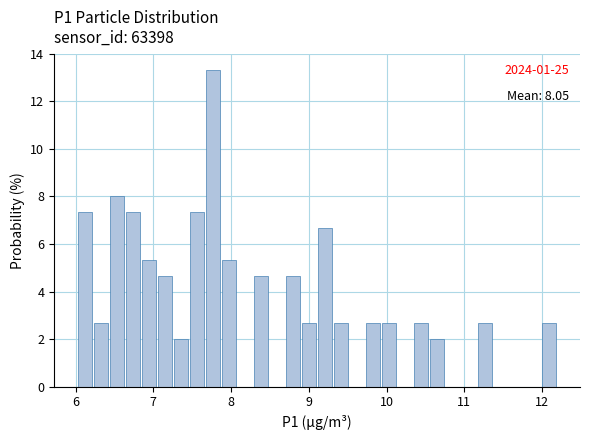

Read against the x-axis, roughly where is the centre of the tallest bar?

7.8